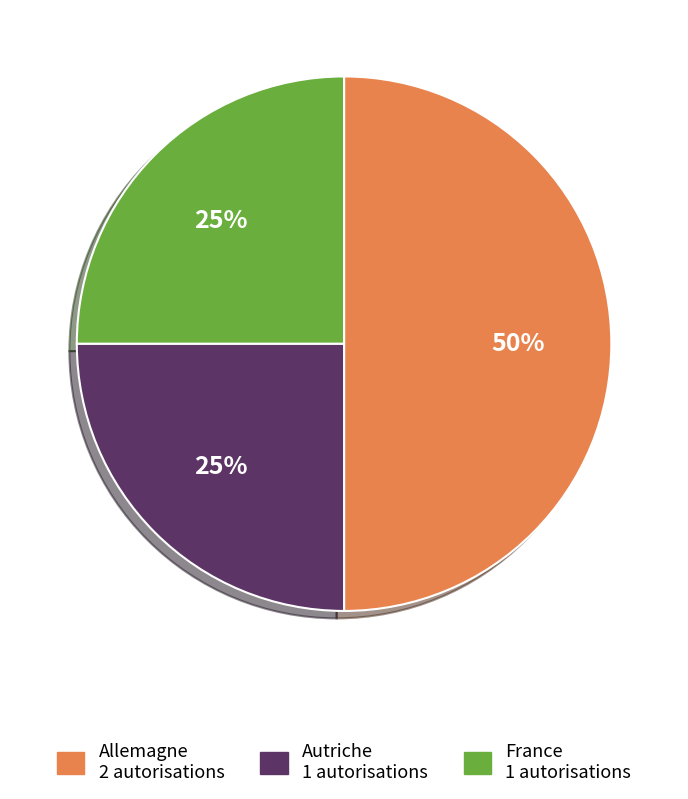

Combined, do Allemagne and France account for over 50%?

Yes